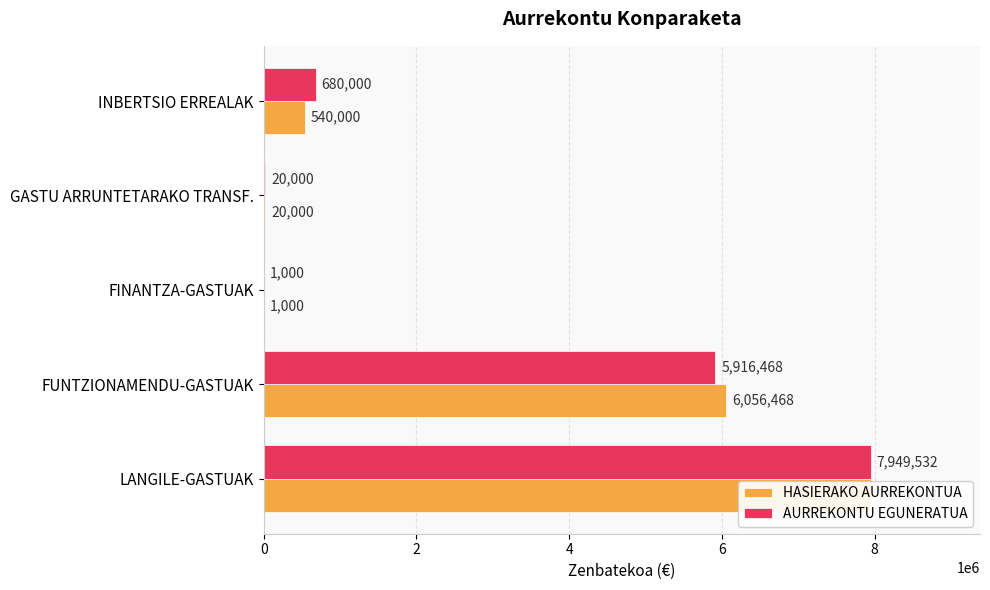

At how many categories does at least one series exceed 1784856?

2